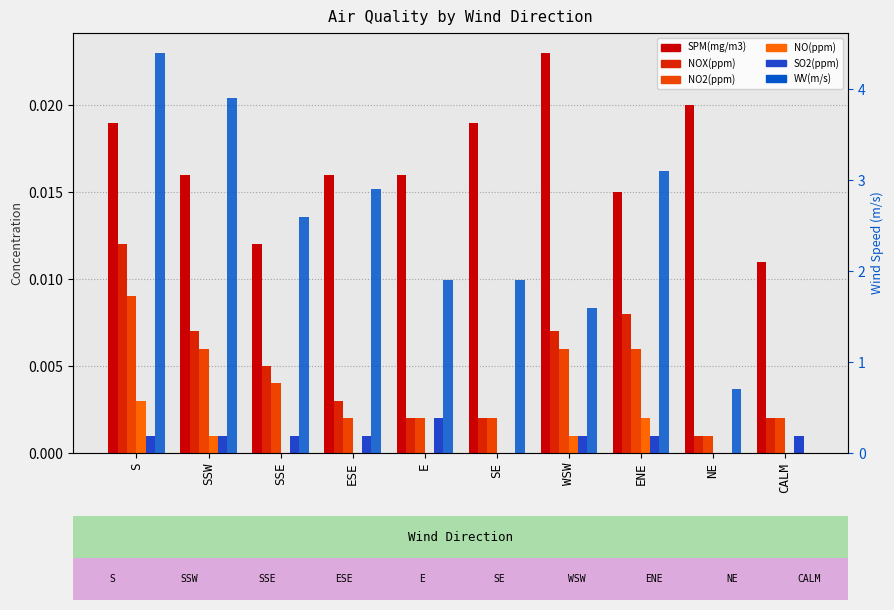

Rank the categories by SPM(mg/m3) value from highest to lowest.

WSW, NE, S, SE, SSW, ESE, E, ENE, SSE, CALM